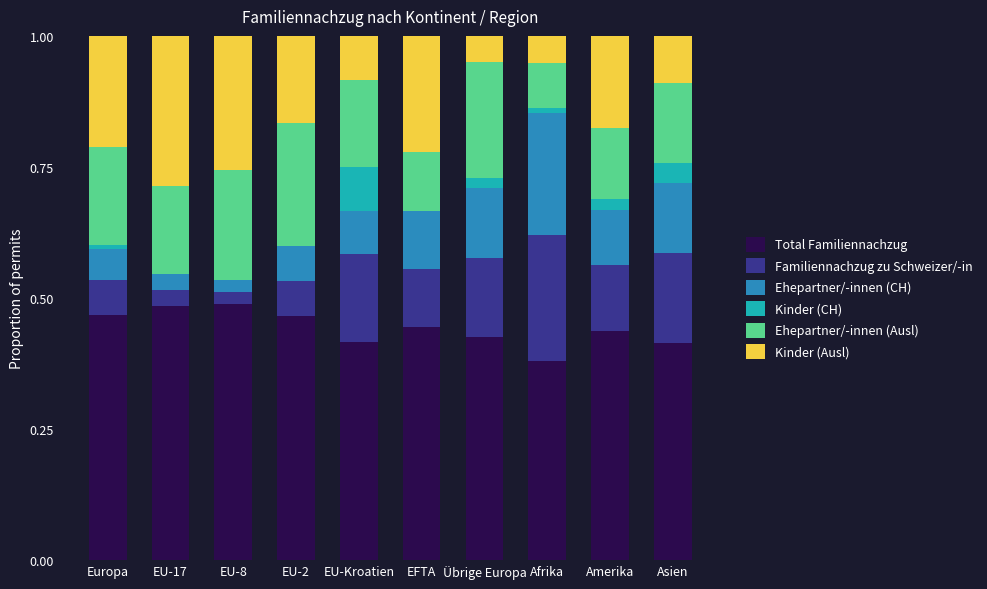

What is the total value across all series at EFTA?

1.0